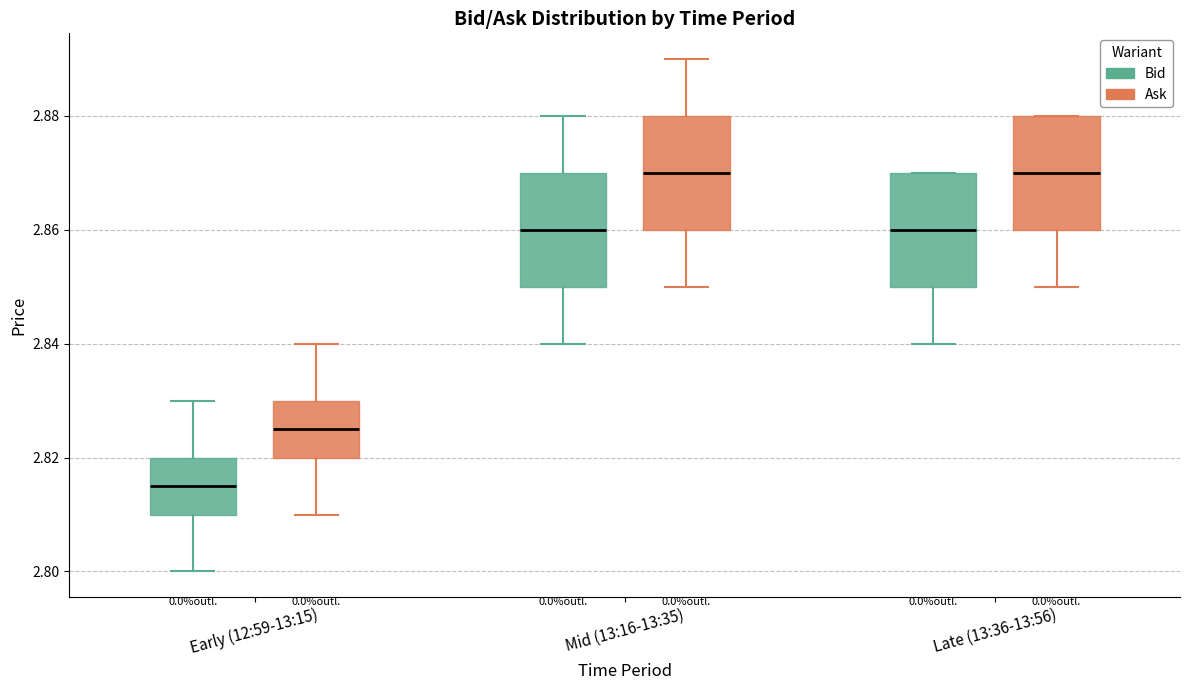

Reading left to right, read every box against the y-axis: the position of its median line, the range the box covers, and the ends of its whiskers. The values are not printed on the chart, so give them approximately, as read against the axis.

Early (12:59-13:15) (Bid): median 2.816, box 2.810 to 2.820, whiskers 2.800 to 2.830
Early (12:59-13:15) (Ask): median 2.826, box 2.820 to 2.830, whiskers 2.810 to 2.840
Mid (13:16-13:35) (Bid): median 2.860, box 2.850 to 2.870, whiskers 2.840 to 2.880
Mid (13:16-13:35) (Ask): median 2.870, box 2.860 to 2.880, whiskers 2.850 to 2.890
Late (13:36-13:56) (Bid): median 2.860, box 2.850 to 2.870, whiskers 2.840 to 2.870
Late (13:36-13:56) (Ask): median 2.870, box 2.860 to 2.880, whiskers 2.850 to 2.880